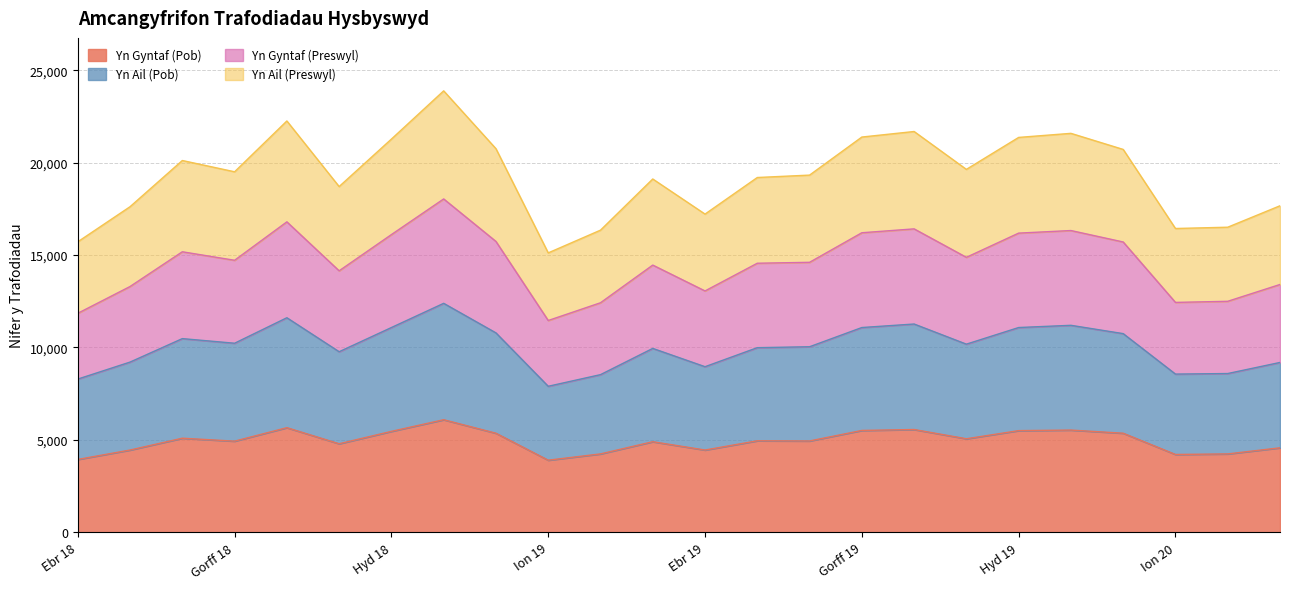

Which series has the widest spread of values?

Yn Ail (Preswyl)